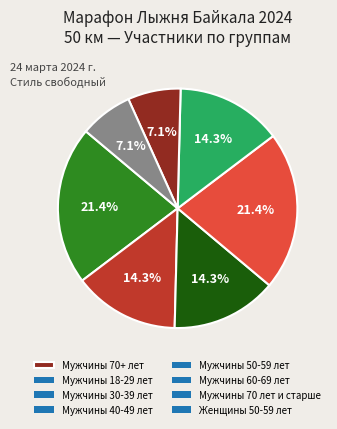

Is there any slice that represents more than half of the pie?

No